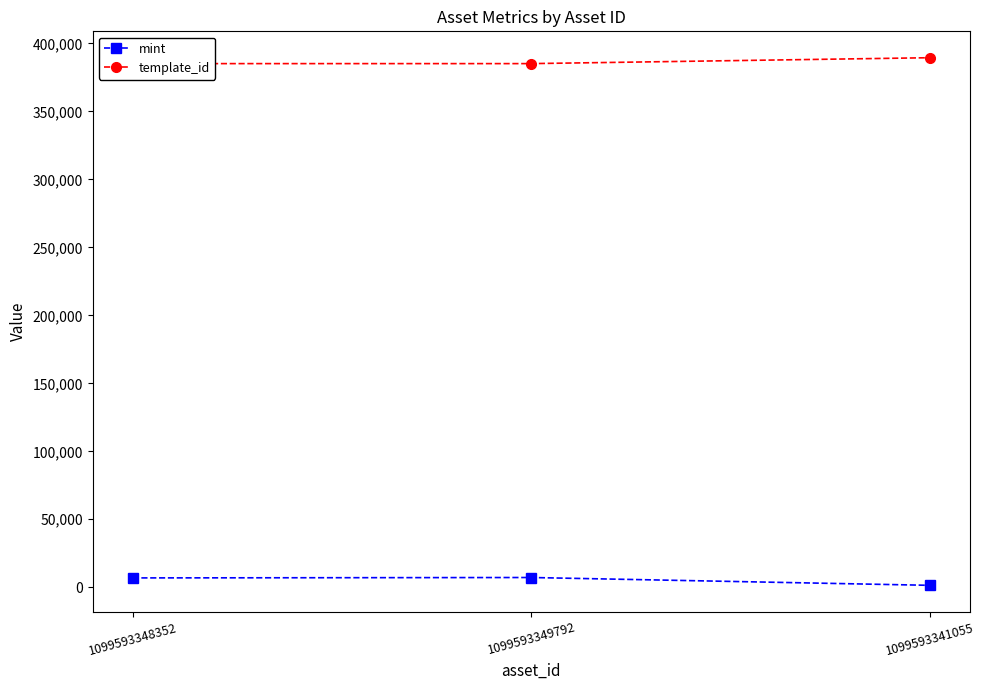

Rank the series at 1099593341055 from lowest to highest value.

mint, template_id